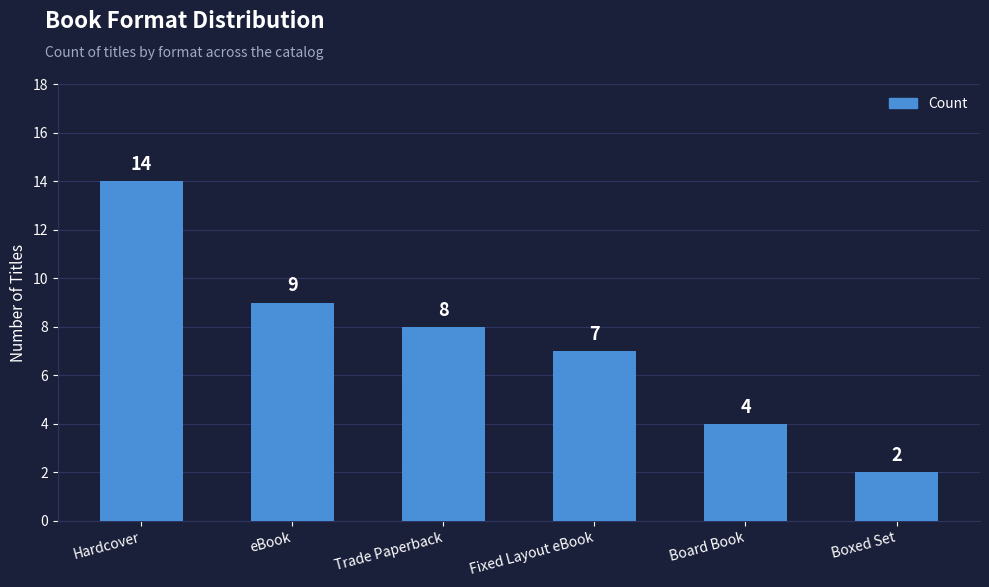

Reading left to right, what are all the values shown in this chart?

14	9	8	7	4	2